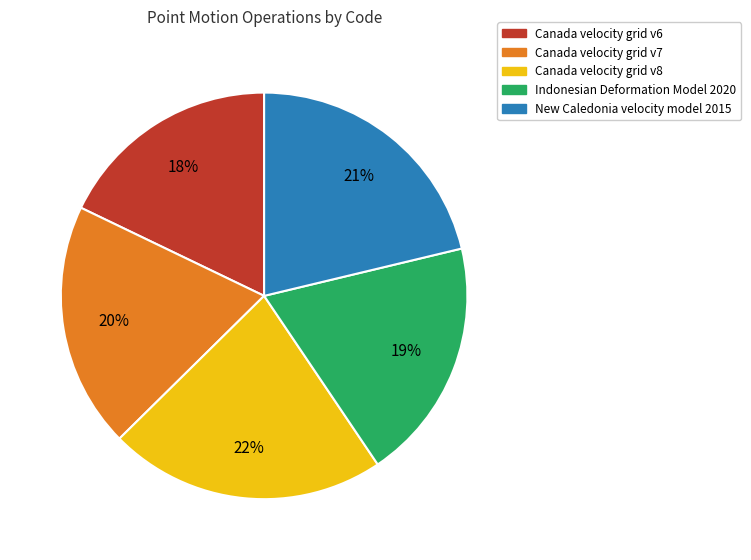

True or false: Canada velocity grid v6 accounts for 18% of the total.

True